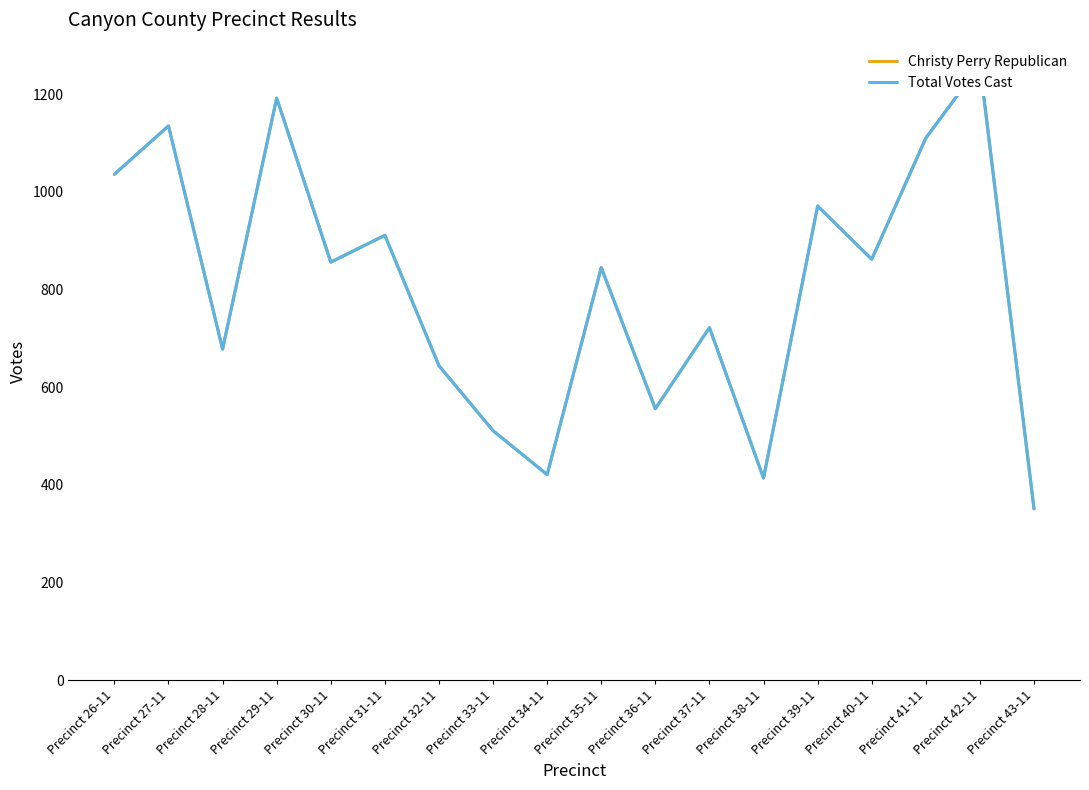

How many data points in Total Votes Cast are above 856?

8